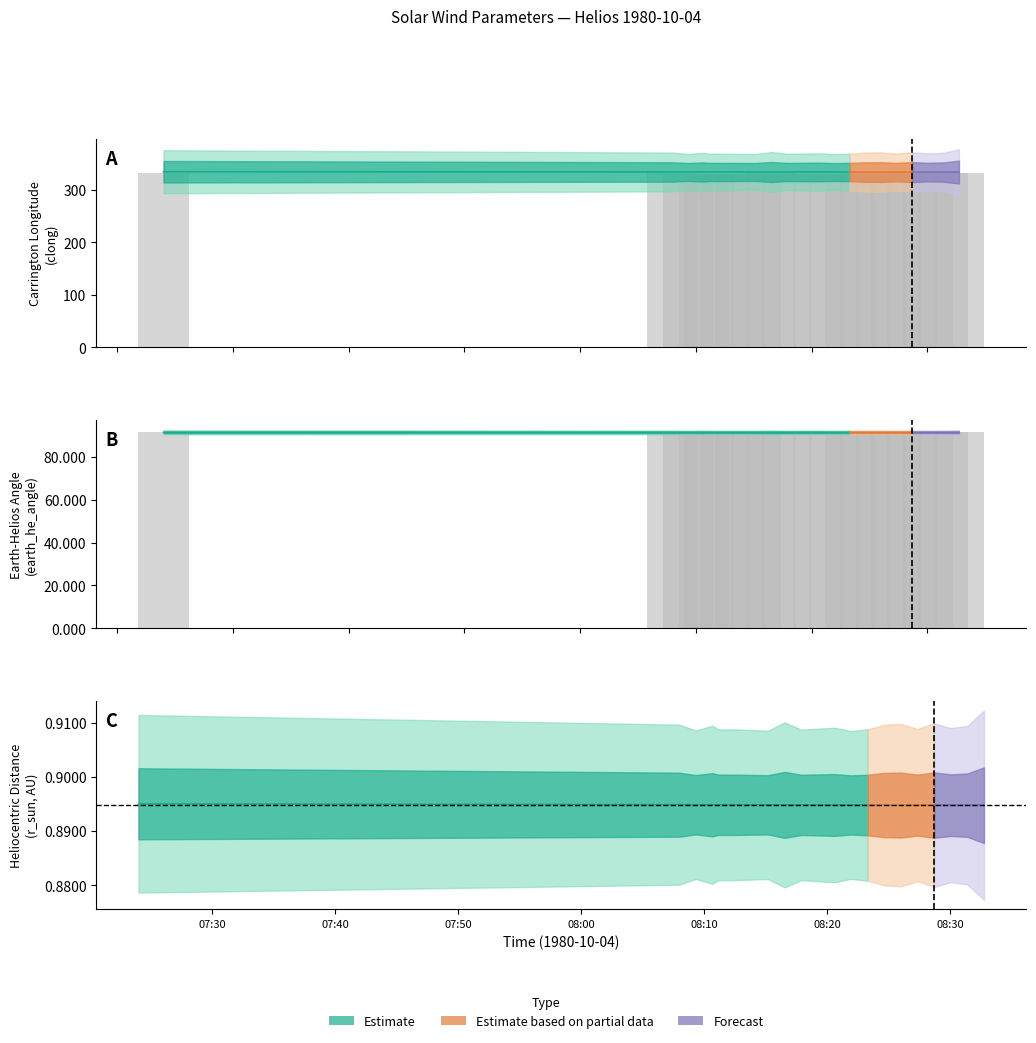

What is the approximate value at 08:20?

91.4